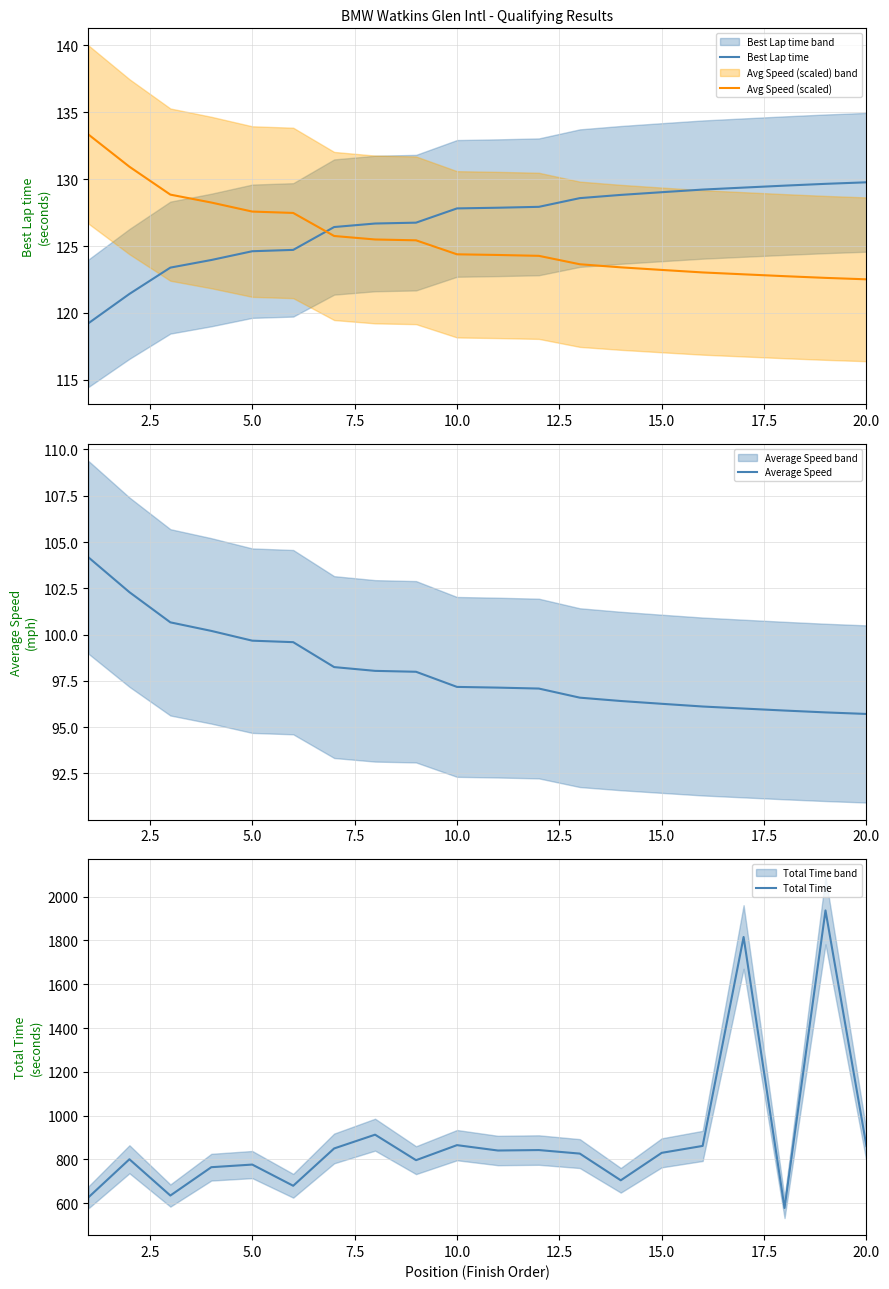

Reading right to left, extract all data points from this chart.

Best Lap time: 129.8	129.7	129.5	129.4	129.2	129.0	128.8	128.6	127.9	127.9	127.8	126.7	126.7	126.4	124.7	124.6	124.0	123.4	121.4	119.2
Avg Speed (scaled): 122.5	122.6	122.7	122.9	123.0	123.2	123.4	123.6	124.3	124.3	124.4	125.4	125.5	125.8	127.5	127.6	128.3	128.8	130.9	133.3
Average Speed: 95.7	95.8	95.9	96.0	96.1	96.3	96.4	96.6	97.1	97.1	97.2	98.0	98.0	98.2	99.6	99.7	100.2	100.7	102.3	104.2
Total Time: 860.4	1937.4	577.5	1816.1	861.1	829.4	703.9	826.0	842.2	840.1	864.6	795.9	912.5	849.5	678.9	775.8	763.8	634.3	800.1	626.2